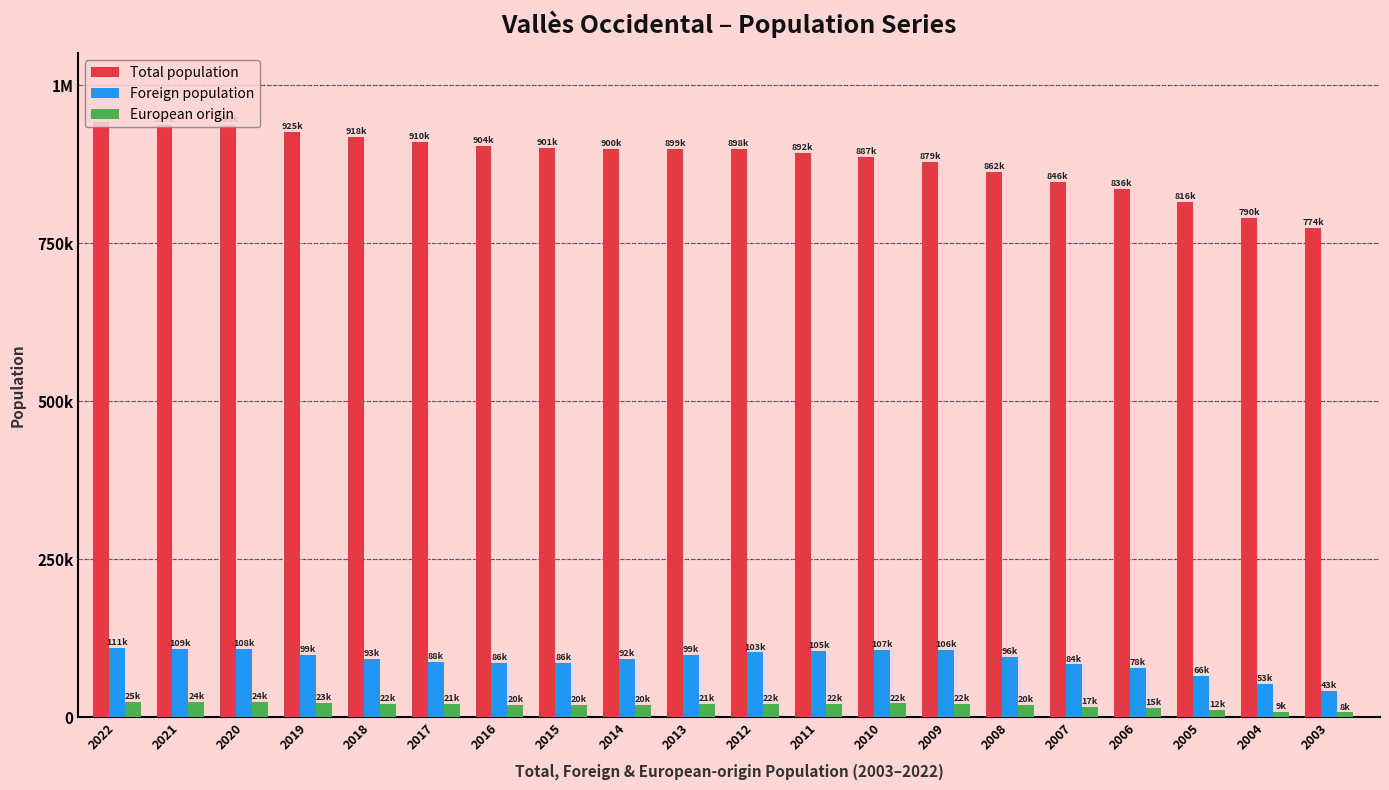

List the series in order of their peak value, lowest first.

European origin, Foreign population, Total population